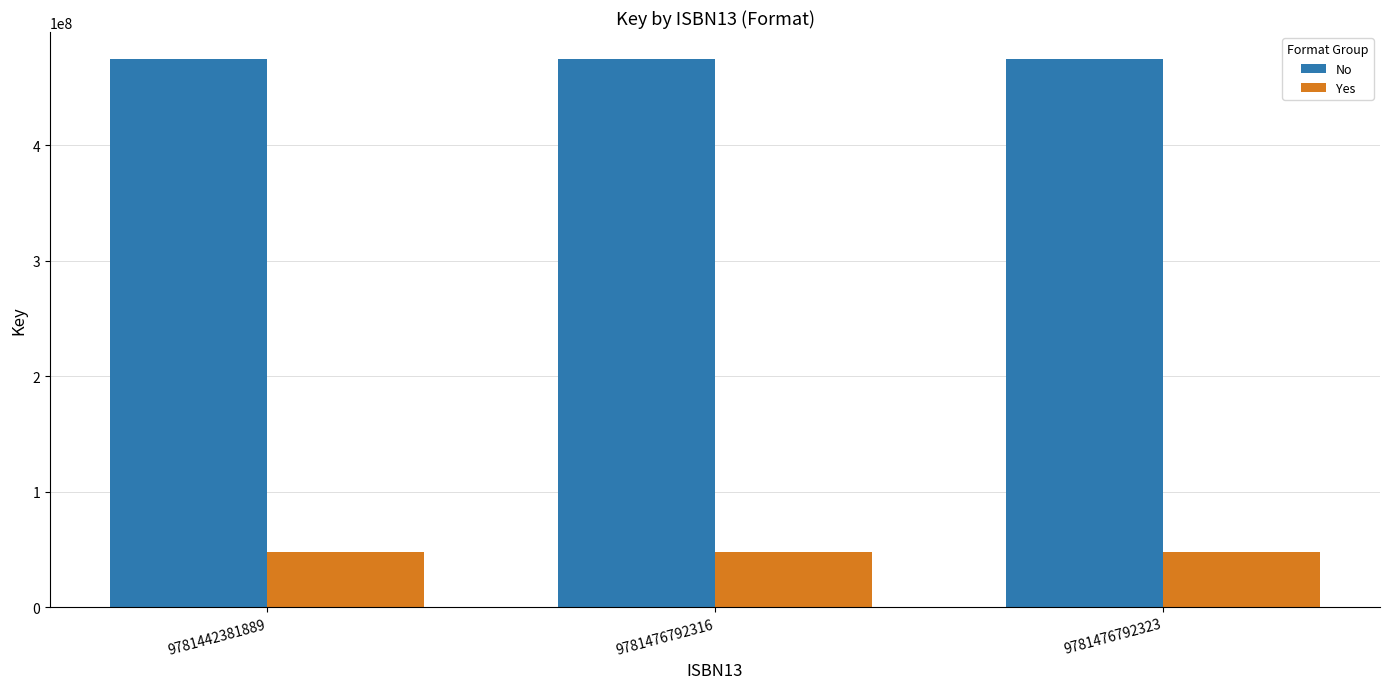

Reading right to left, transcribe all the data shown in this chart.

No: 9781476792323=474331918	9781476792316=474331918	9781442381889=474331918
Yes: 9781476792323=47431918	9781476792316=47431918	9781442381889=47431918